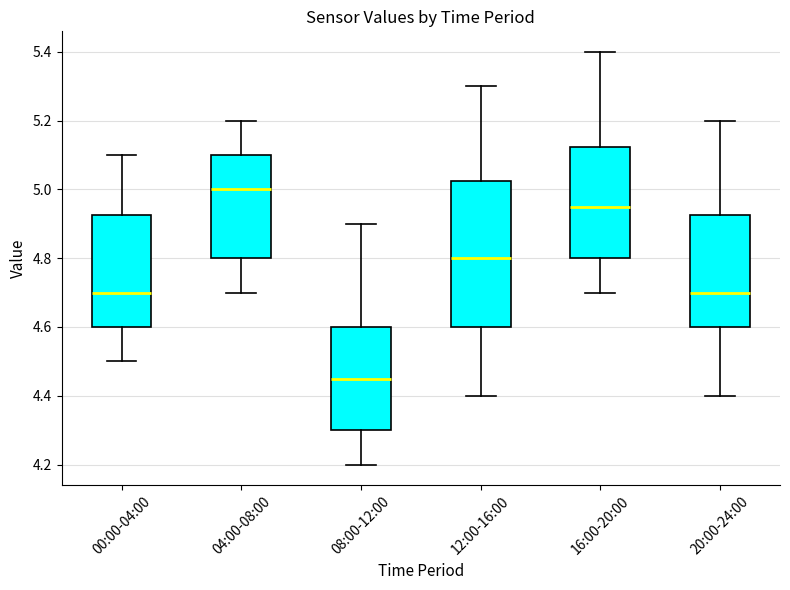

Reading left to right, transcribe this box plot: for each box, give where its median line is, the range the box spans, and where its two whiskers end, as read against the y-axis. The values are not printed on the chart, so give them approximately, as read against the axis.

00:00-04:00: median 4.70, box 4.60 to 4.92, whiskers 4.50 to 5.10
04:00-08:00: median 5.00, box 4.80 to 5.10, whiskers 4.70 to 5.20
08:00-12:00: median 4.46, box 4.30 to 4.60, whiskers 4.20 to 4.90
12:00-16:00: median 4.80, box 4.60 to 5.02, whiskers 4.40 to 5.30
16:00-20:00: median 4.96, box 4.80 to 5.12, whiskers 4.70 to 5.40
20:00-24:00: median 4.70, box 4.60 to 4.92, whiskers 4.40 to 5.20